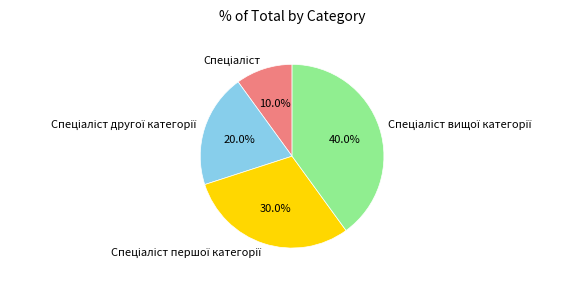

Is there any slice that represents more than half of the pie?

No